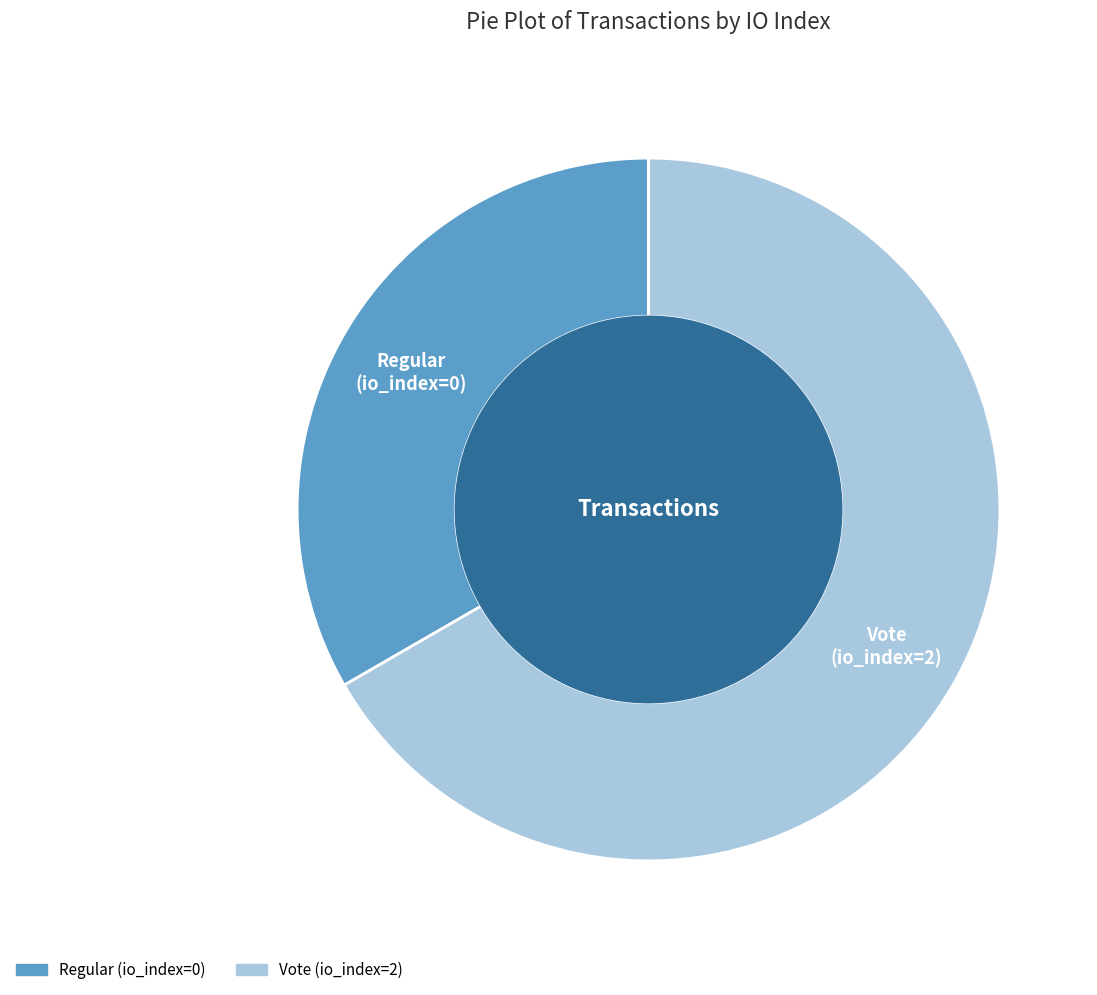

Count the number of slices in the pie.

2